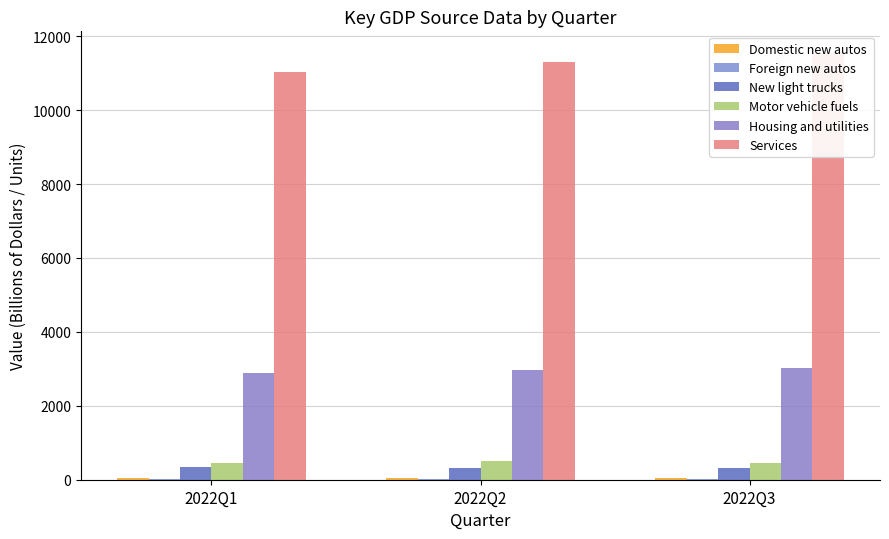

Is it true that Services equals 11307.7 at 2022Q2?

True